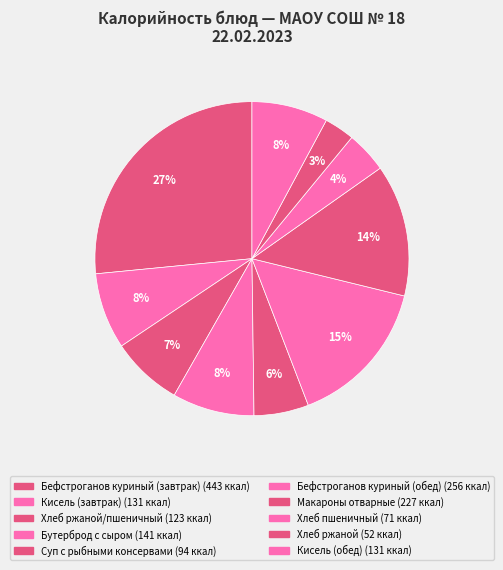

Which category has the biggest portion of the pie?

Бефстроганов из филе курицы